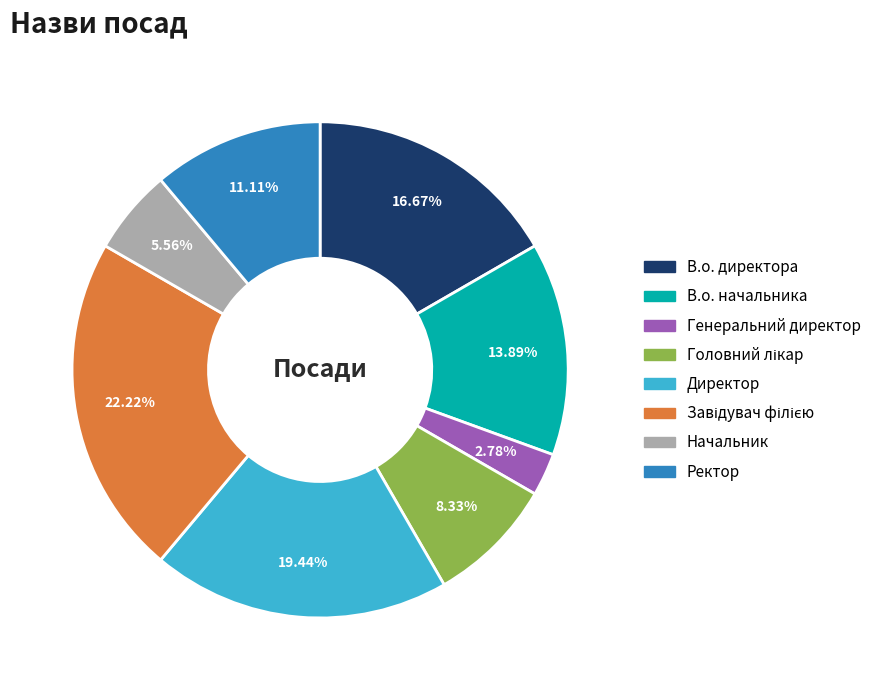

To the nearest percent, what is the combined percentage of Директор and В.о. начальника?

33%